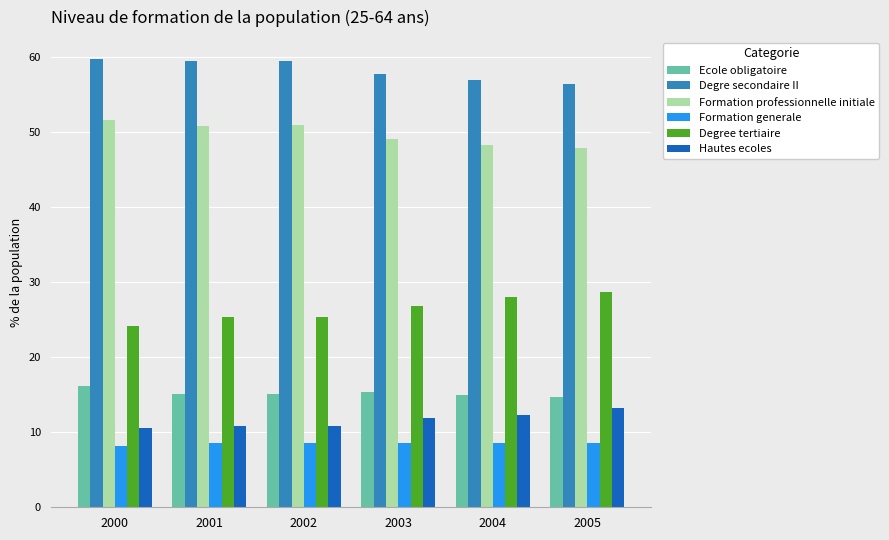

Are the bars grouped side by side (vs. stacked)?

Yes